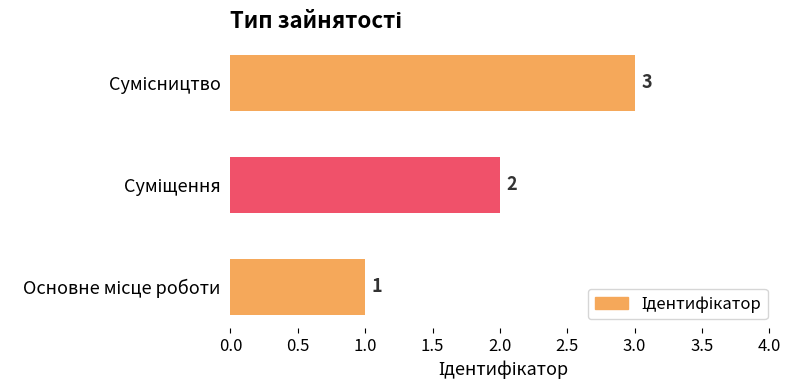

What is the greatest value displayed?

3